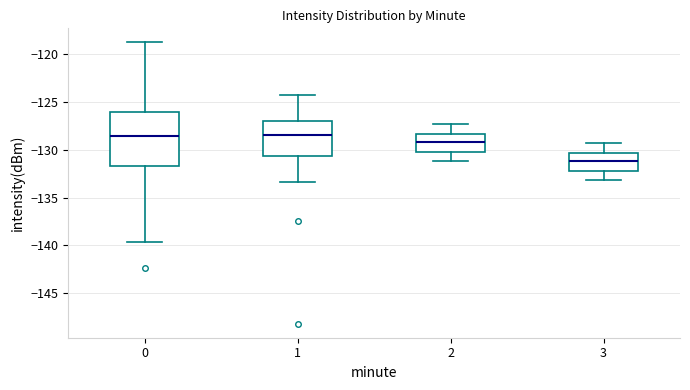

Which box is the tallest, from its lower edge to its upper edge?

0